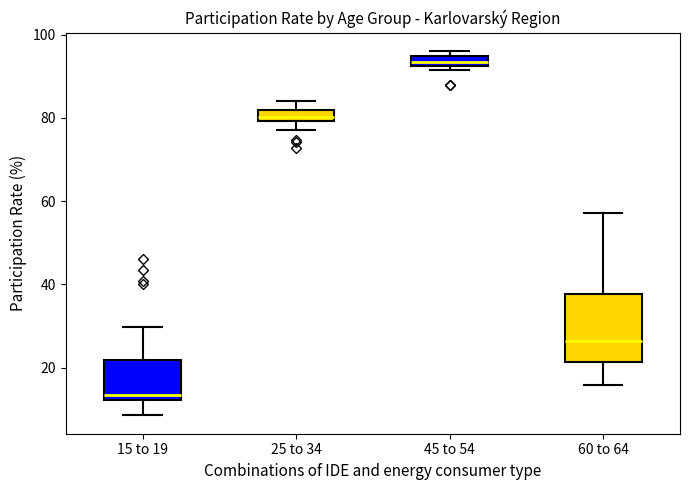

Which box has the highest median line?

45 to 54